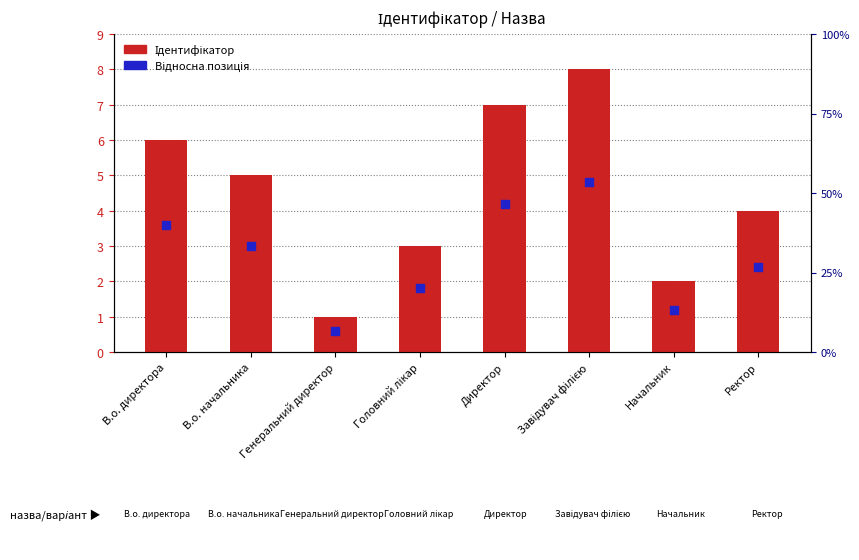

What is the total value across all series at Завідувач філією?

12.8